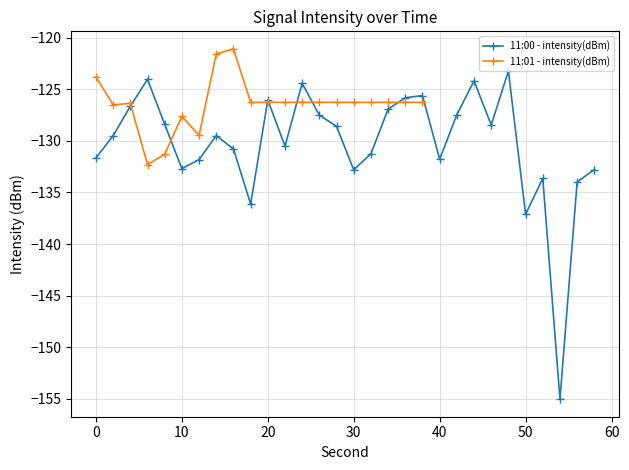

What is the maximum value for 11:01 - intensity(dBm)?

-121.1